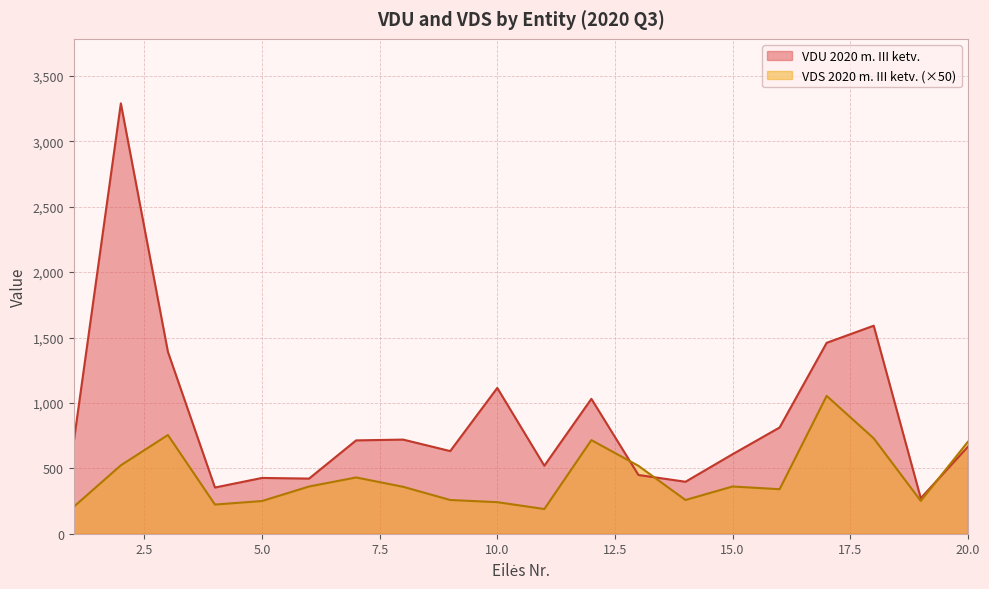

At which category is the sum across all series the highest?

2